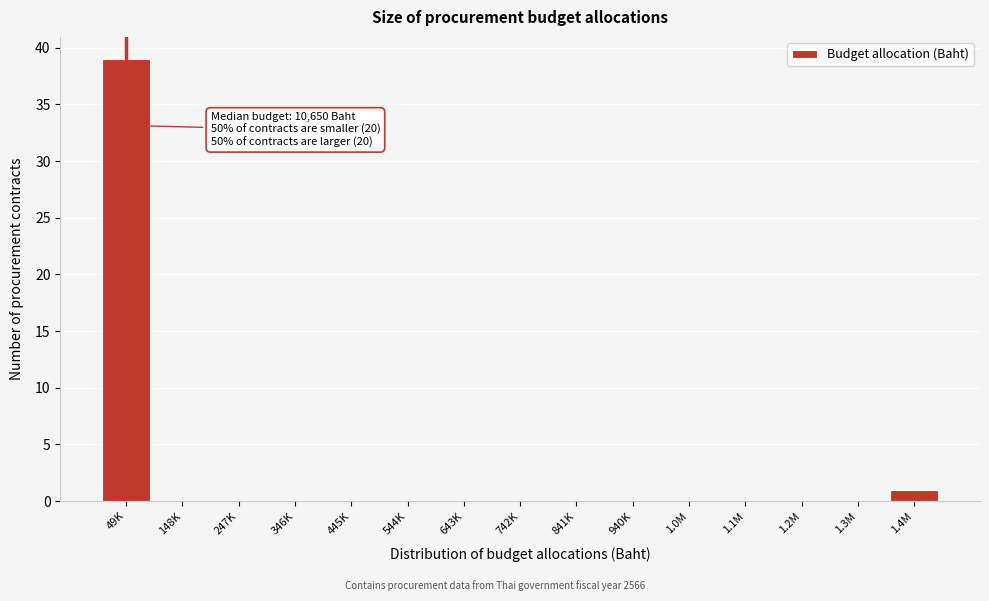

Reading right to left, transcribe all the data shown in this chart.

1.4M=1	1.3M=0	1.2M=0	1.1M=0	1.0M=0	940K=0	841K=0	742K=0	643K=0	544K=0	445K=0	346K=0	247K=0	148K=0	49K=39